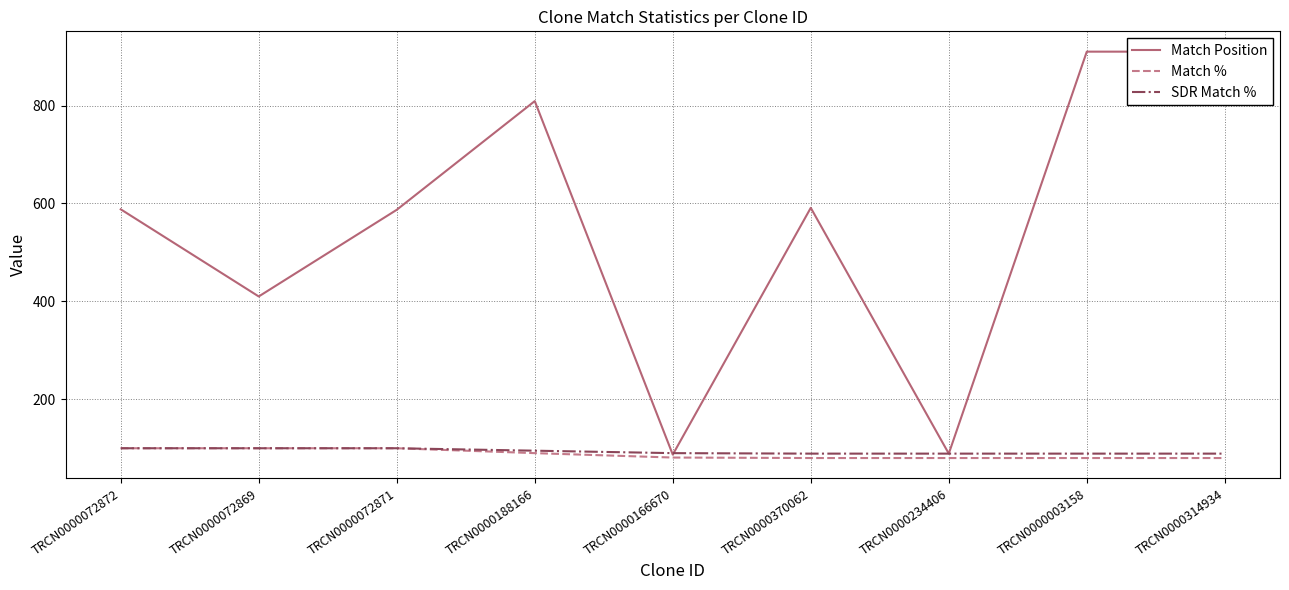

Between TRCN0000370062 and TRCN0000072872, which is larger?

TRCN0000370062